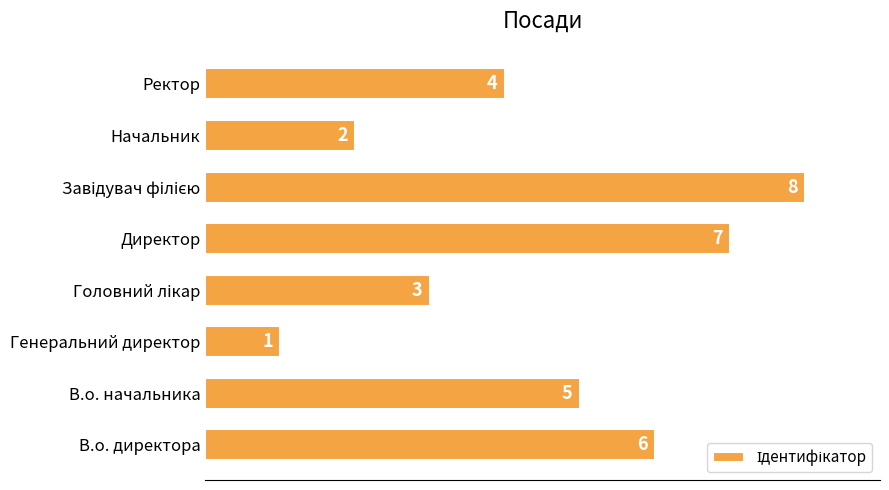

How many bars are there in total?

8